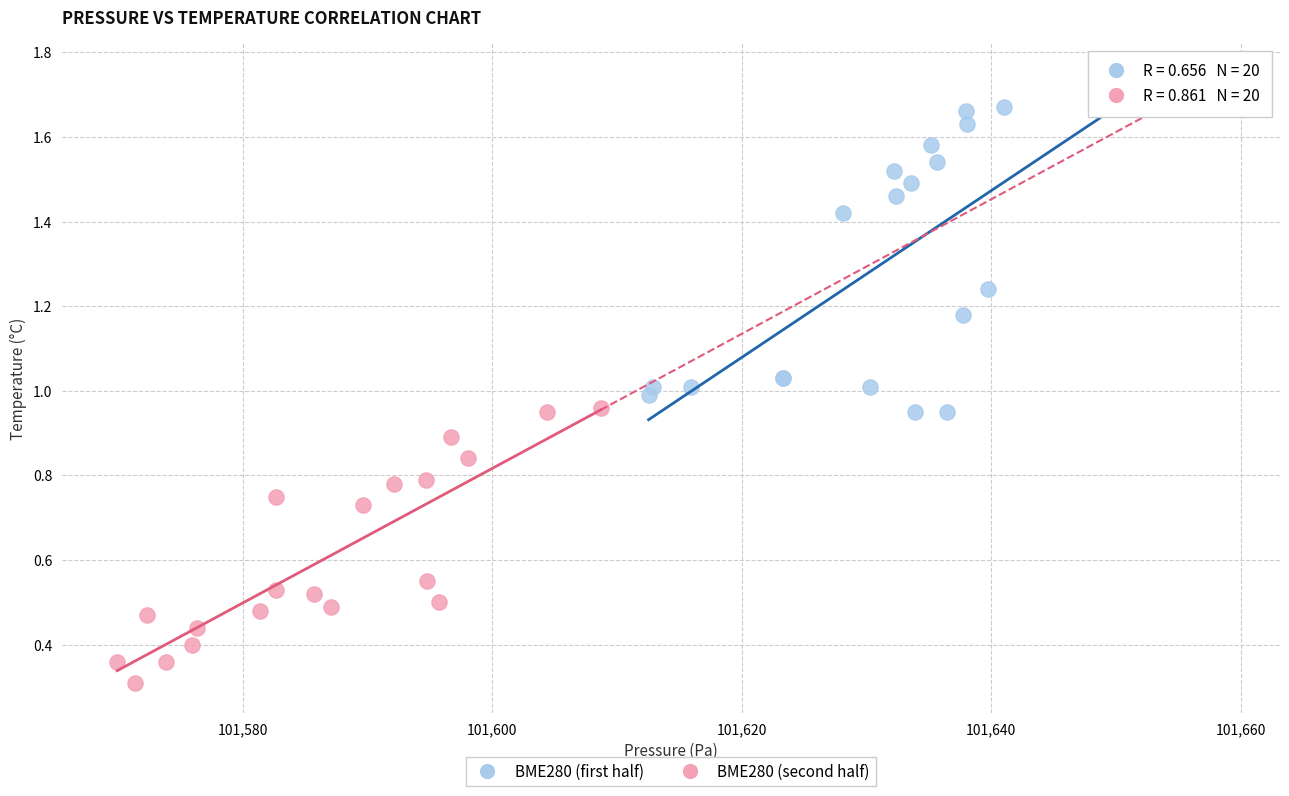

Which series contains the highest Y value?

BME280 (first half)